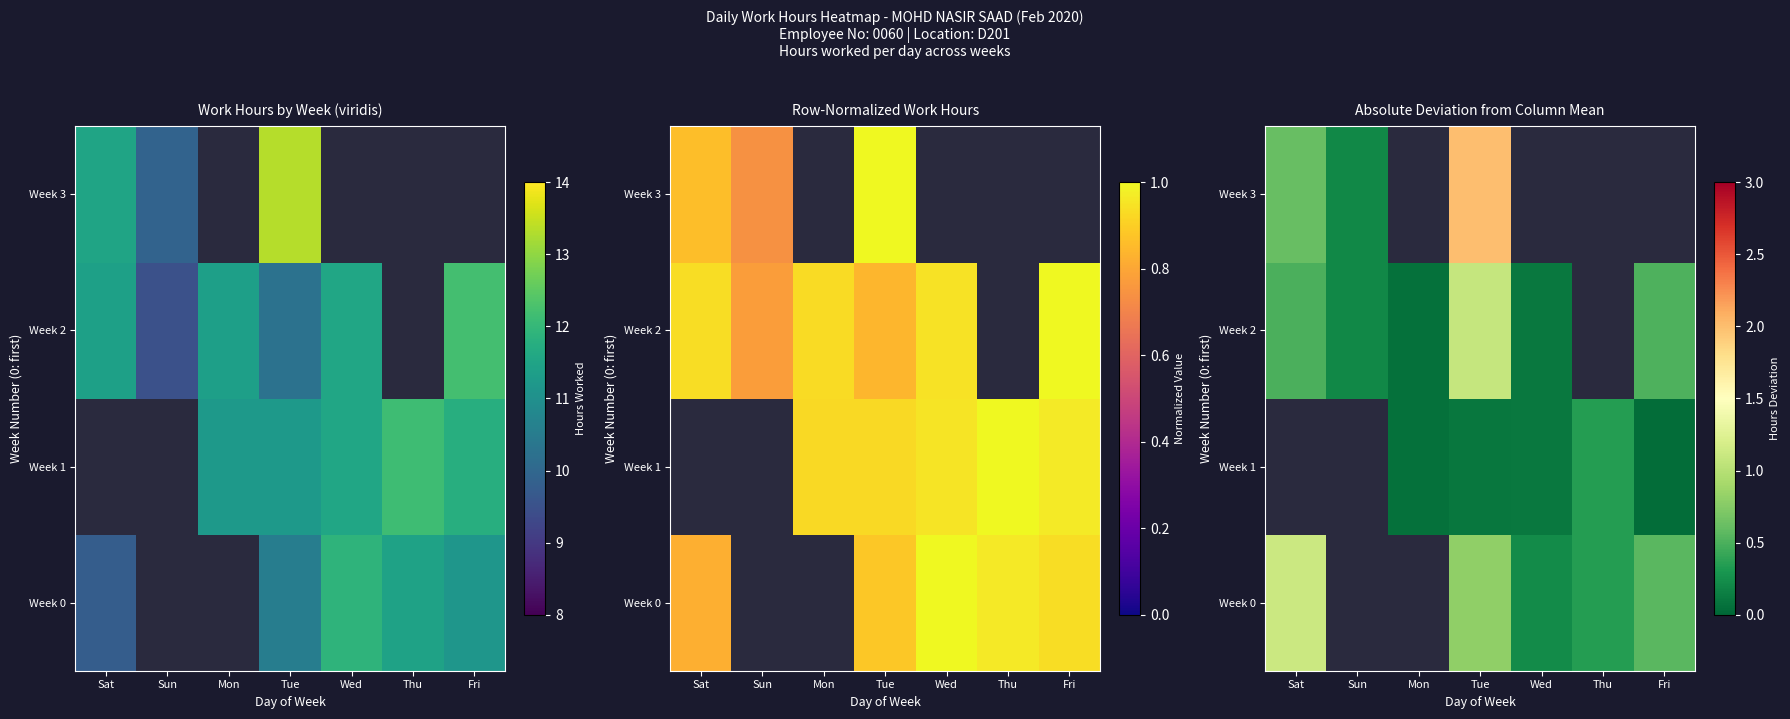

Between Mon and Sat, which is larger?

Sat